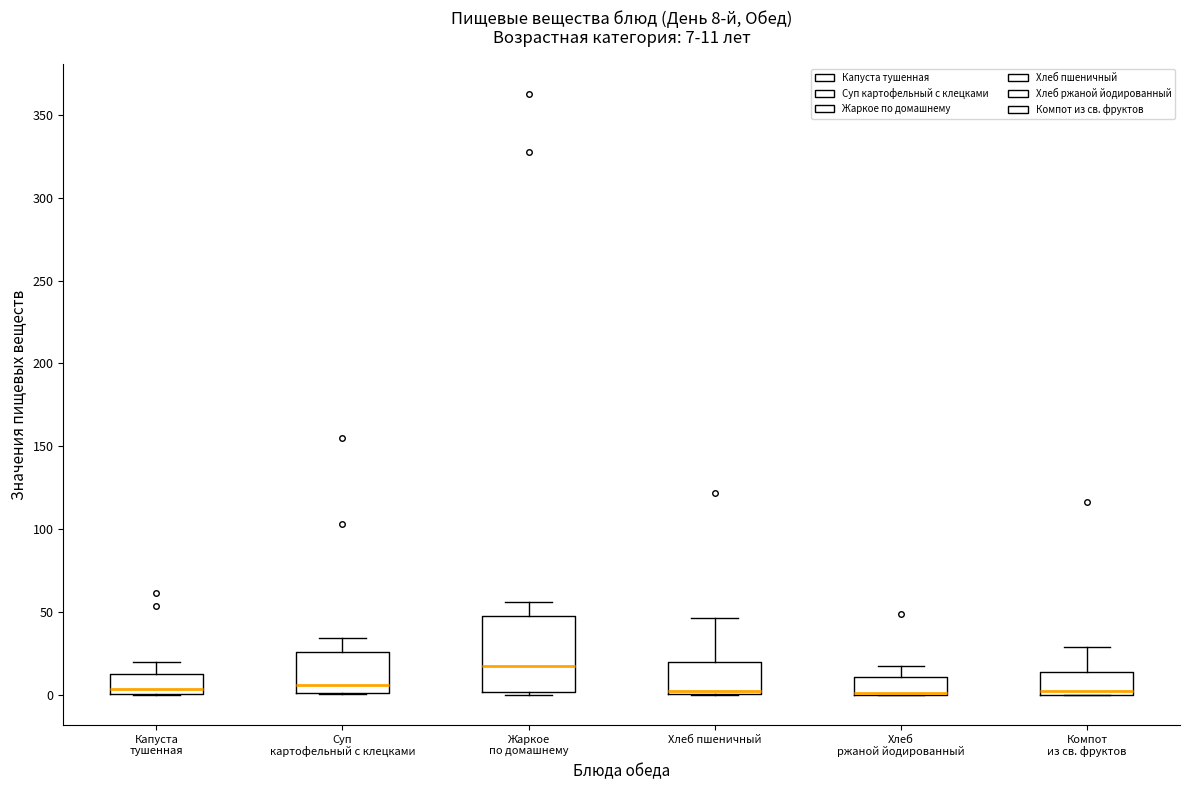

Comparing the boxes themselves (not the whiskers), which one is the tallest?

Жаркое по домашнему